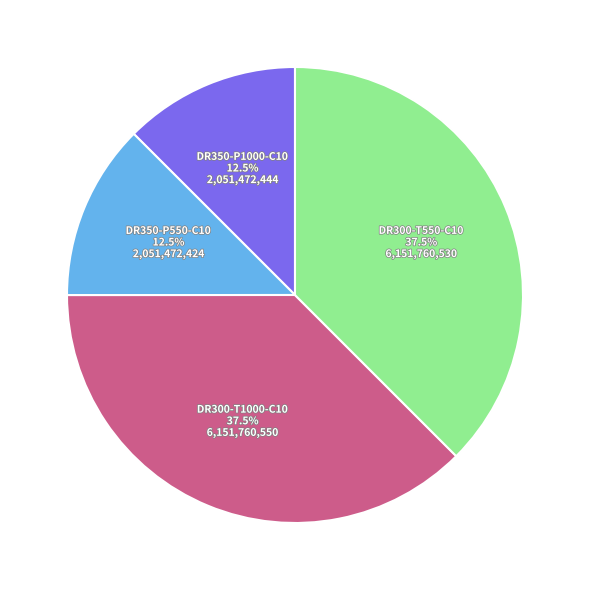

What portion of the pie excludes DR300-T1000-C10?

62.5%